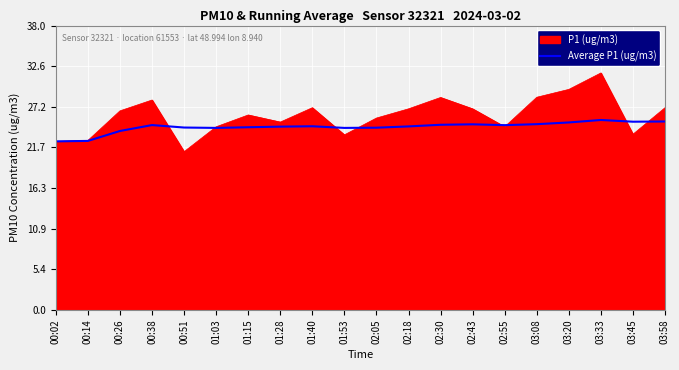

The value of P1 (ug/m3) at 01:03 is 10.0. True or false?

False